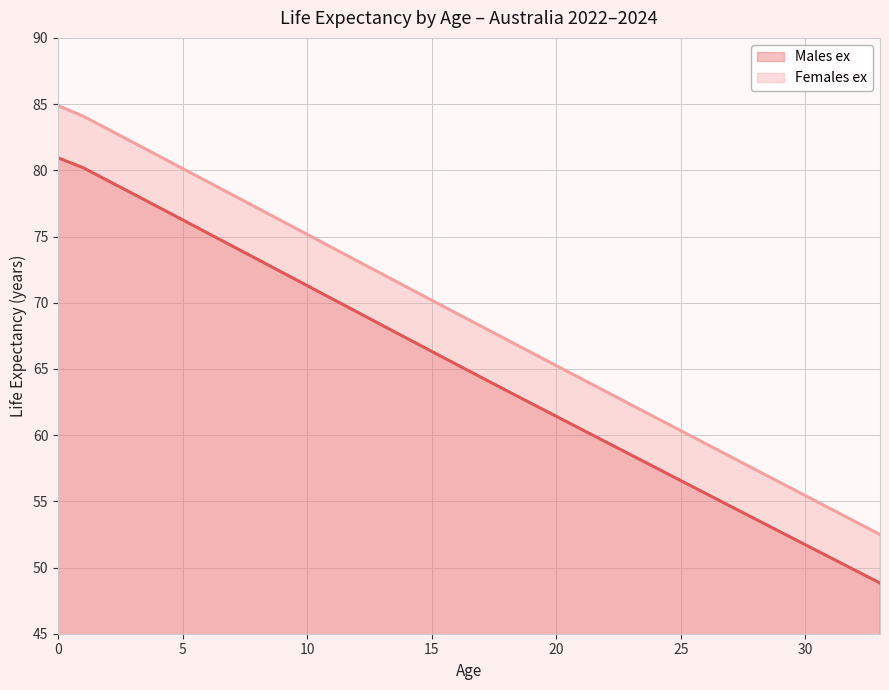

Count the number of data series in this chart.

2